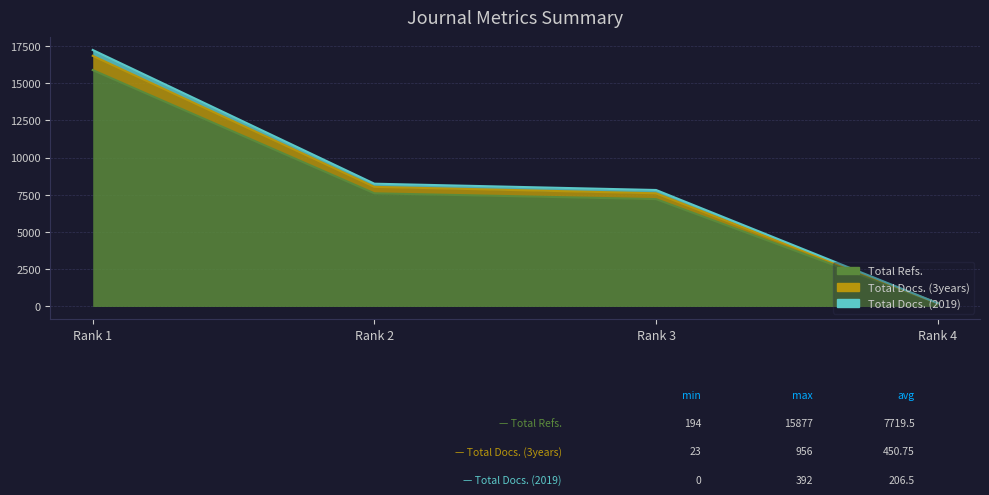

Is it true that Total Docs. (2019) equals 13366 at Rank 2?

False